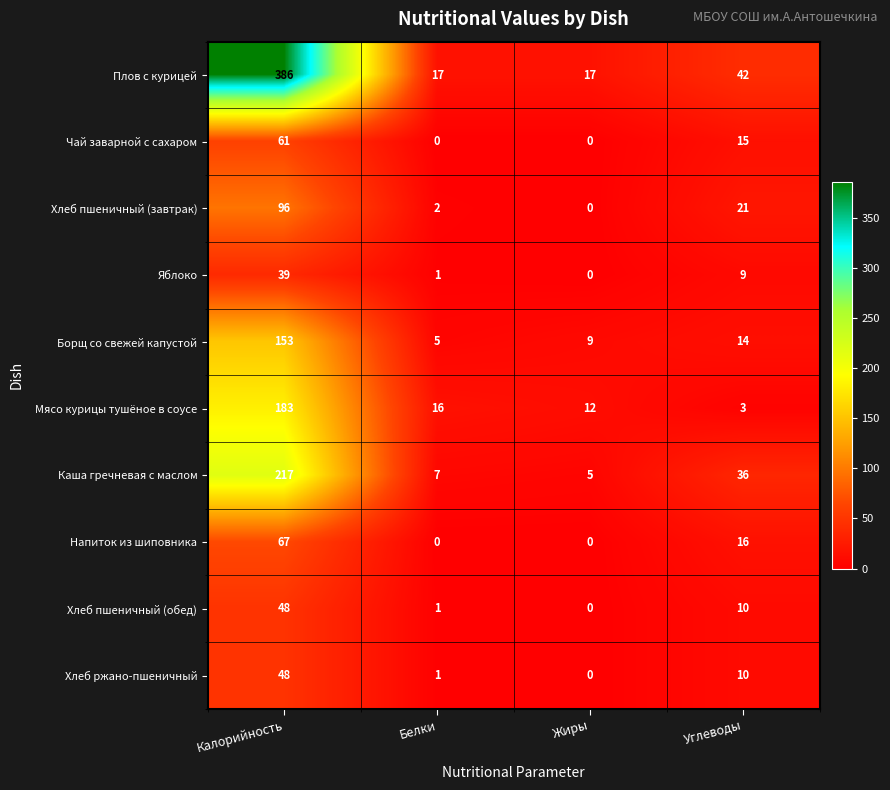

Which series has the largest total across all categories?

Плов с курицей